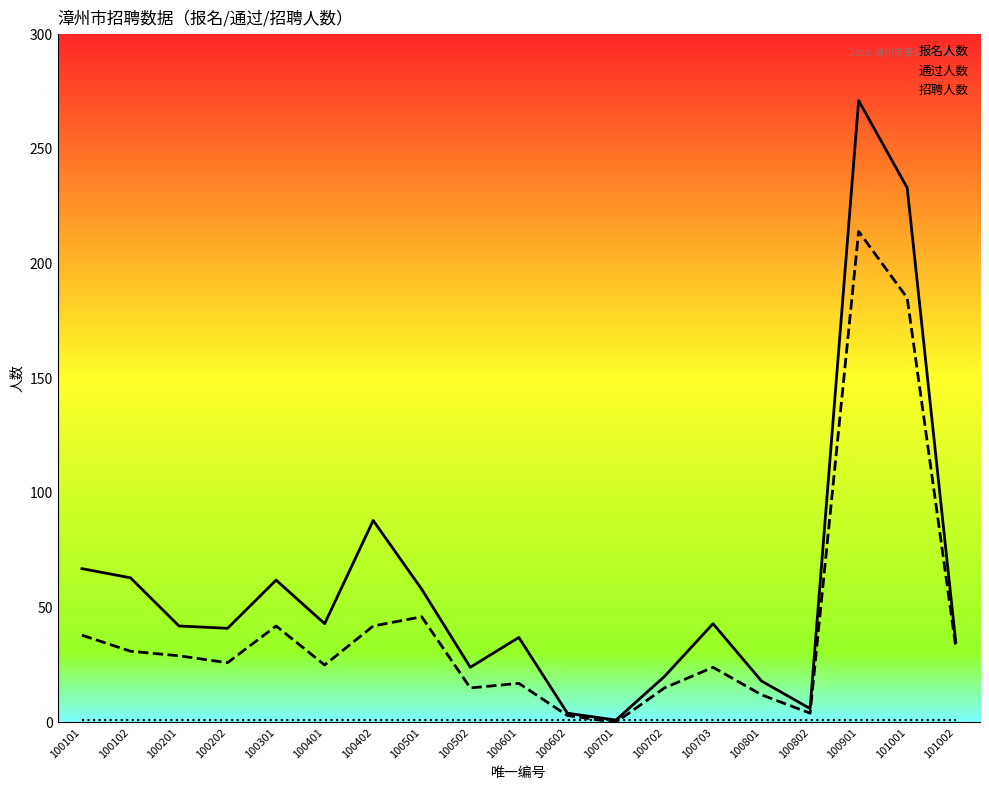

True or false: 报名人数 and 通过人数 intersect in this chart.

False